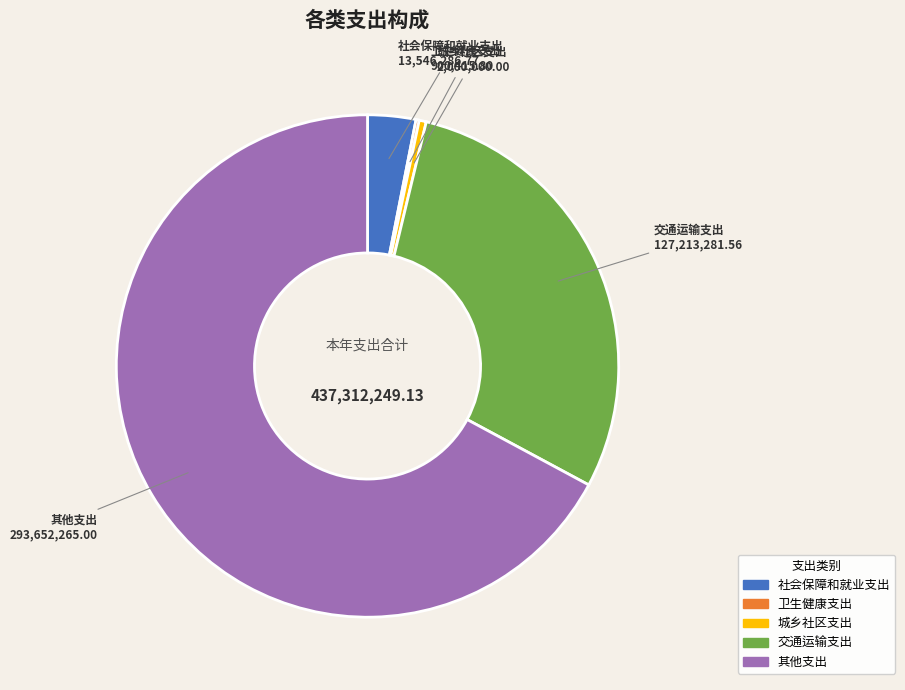

Which has a higher value, 城乡社区支出 or 其他支出?

其他支出